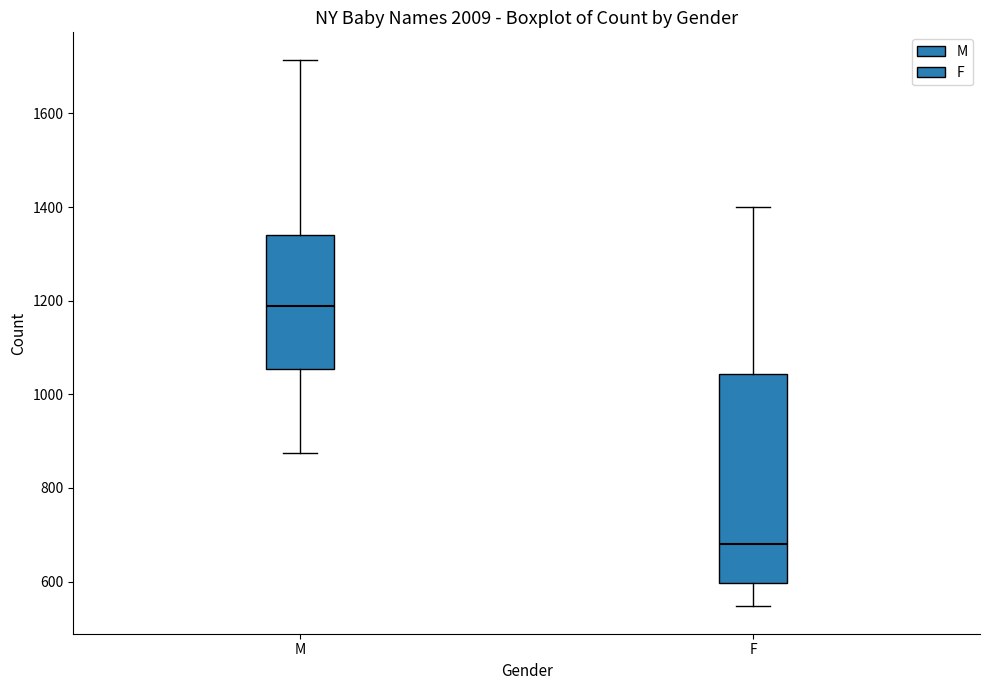

Which box's median line is the lowest?

F